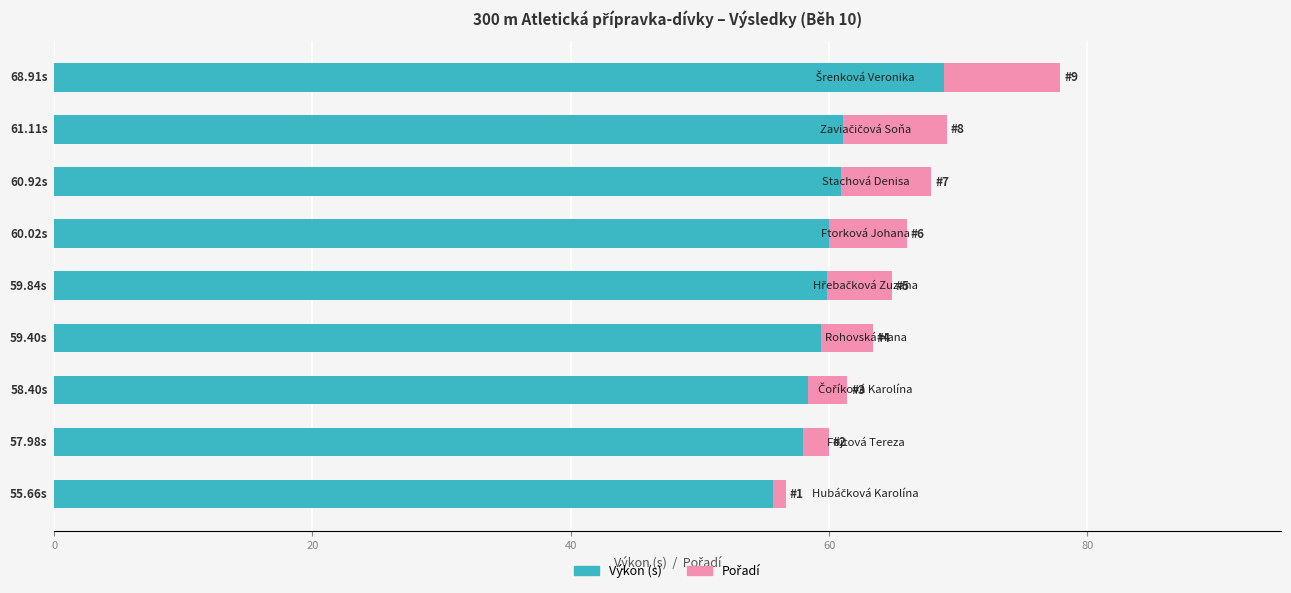

What is the difference between the maximum and second lowest values in the Výkon (s) series?

10.9